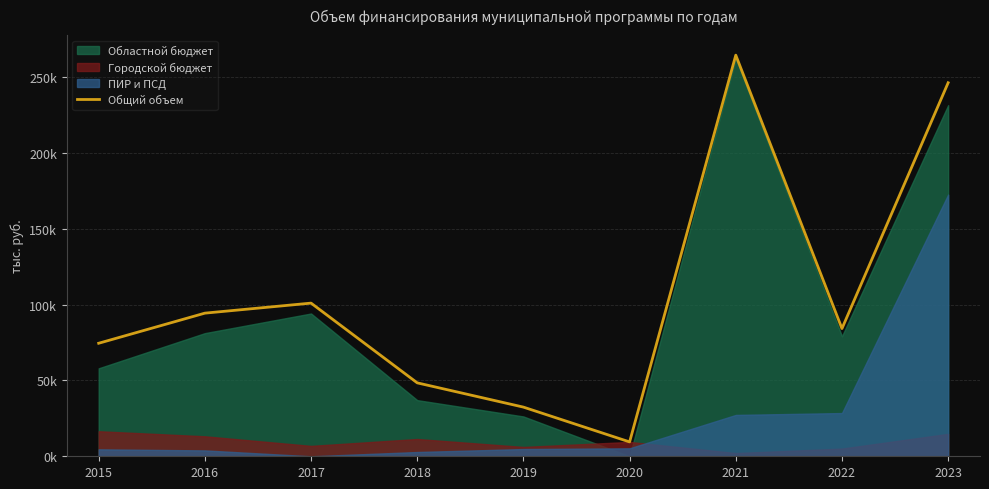

What is the greatest value displayed?

264644.5